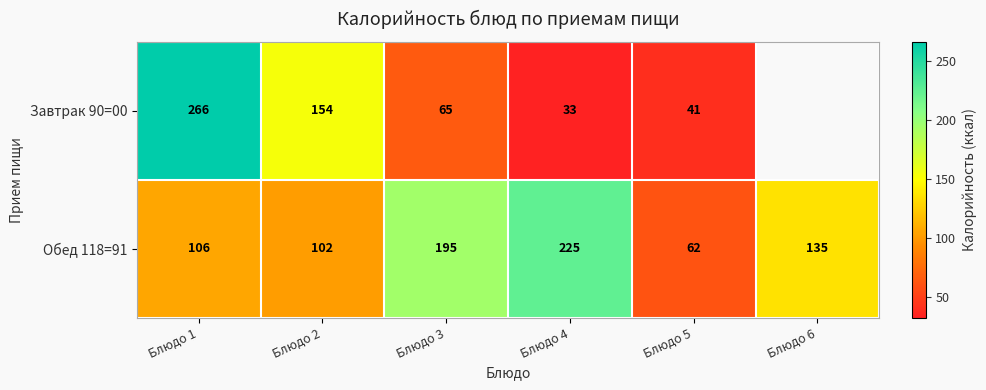

At which label does Обед 118=91 first exceed 135?

Блюдо 3